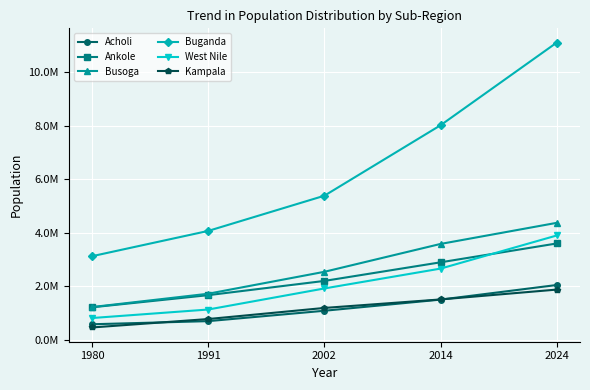

Reading left to right, transcribe all the data shown in this chart.

Acholi: 578796	695611	1083973	1500762	2047118
Ankole: 1212822	1667133	2199735	2895631	3600747
Busoga: 1221950	1720473	2540664	3583196	4372349
Buganda: 3123931	4069753	5386283	8022158	11113592
West Nile: 811775	1130052	1918140	2660666	3899084
Kampala: 458503	774241	1189142	1507080	1875834